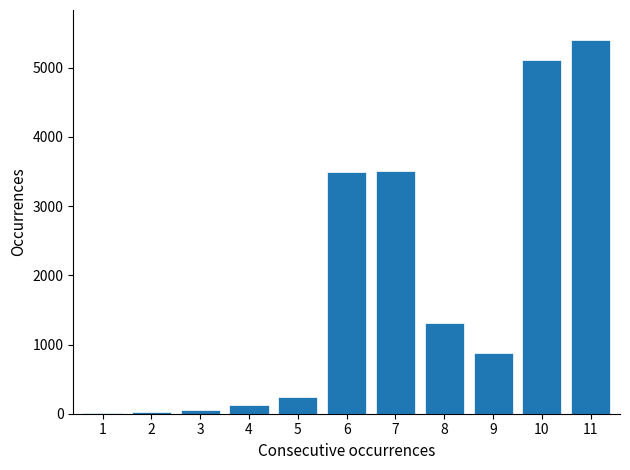

Is it true that the value at 7 is 3506?

True